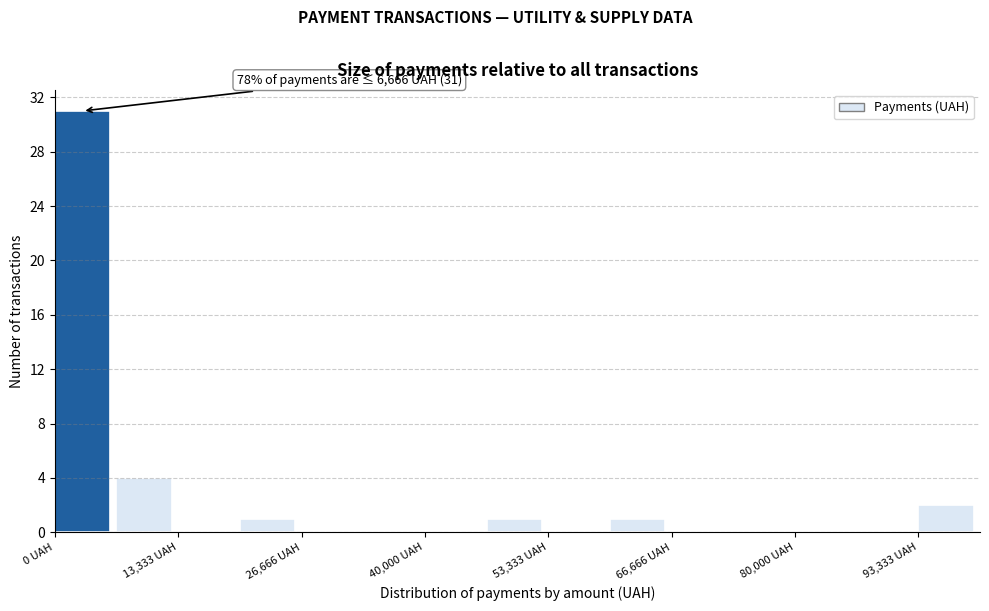

Around what value on the x-axis is the tallest bar? Give the approximate position of its centre, as read against the axis.

4000